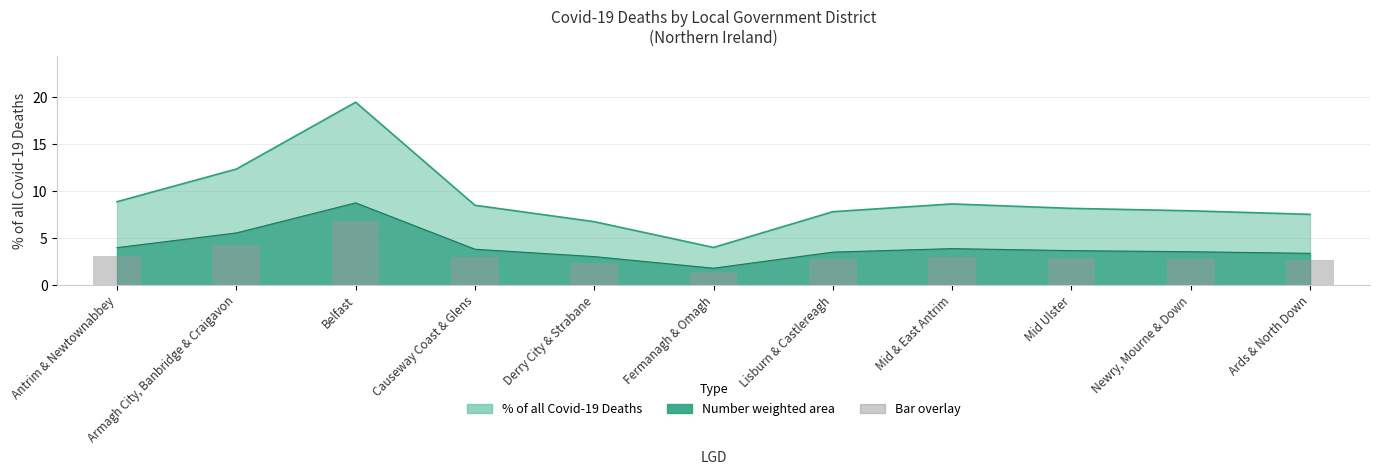

The value at Fermanagh & Omagh is 1.4. True or false?

True